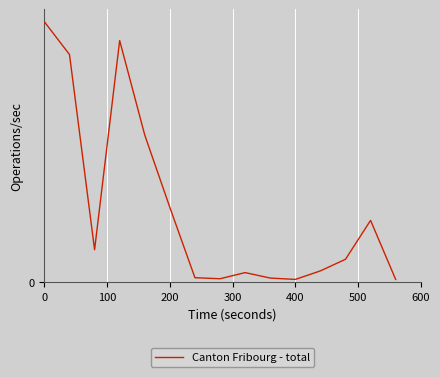

Does the chart have visible grid lines?

Yes